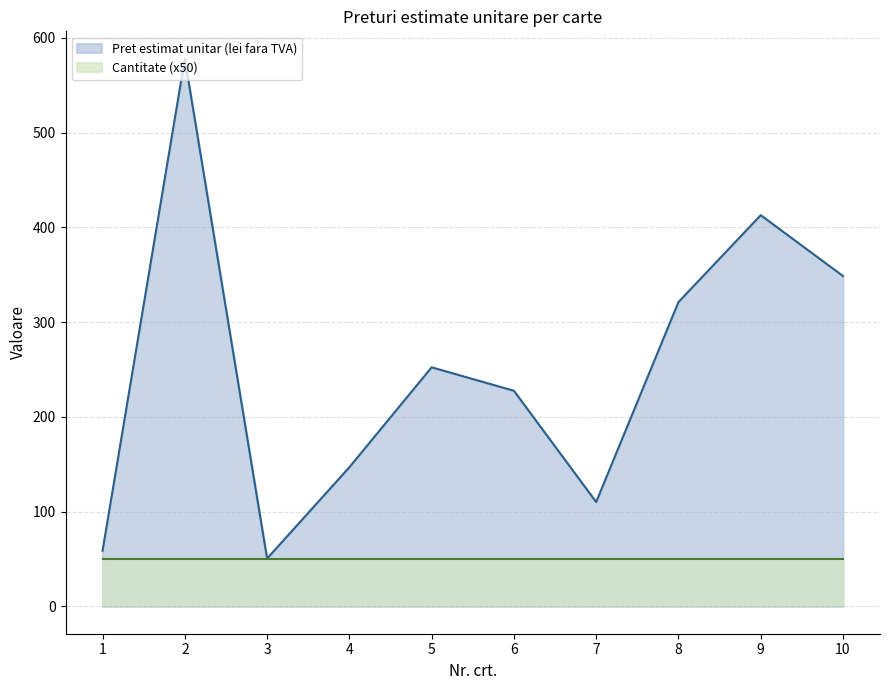

Reading left to right, extract all data points from this chart.

58.7	578.0	50.5	146.8	252.3	227.5	110.1	321.1	412.8	348.6